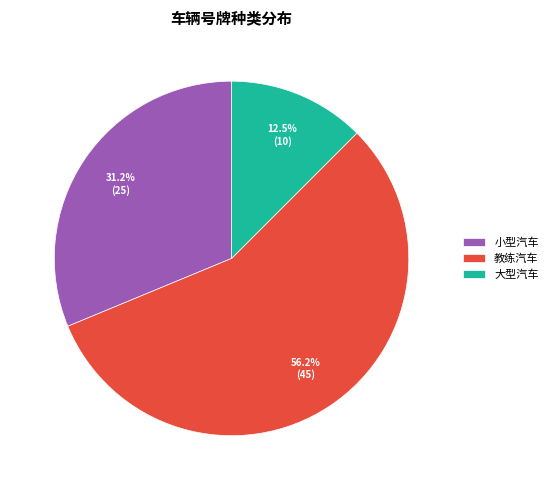

True or false: 大型汽车 accounts for 26% of the total.

False